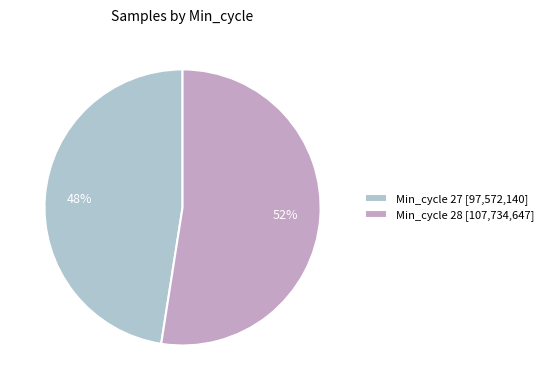

To the nearest percent, what is the combined percentage of Min_cycle 27 [97,572,140] and Min_cycle 28 [107,734,647]?

100%